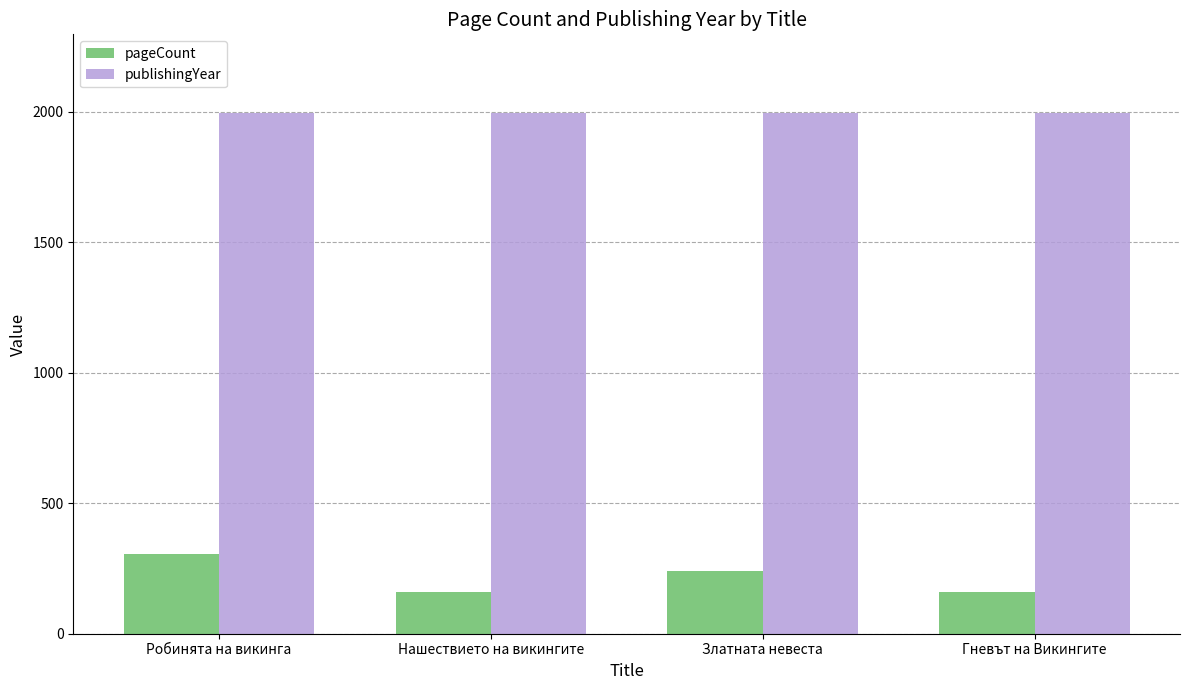

What is the minimum value for publishingYear?

1996